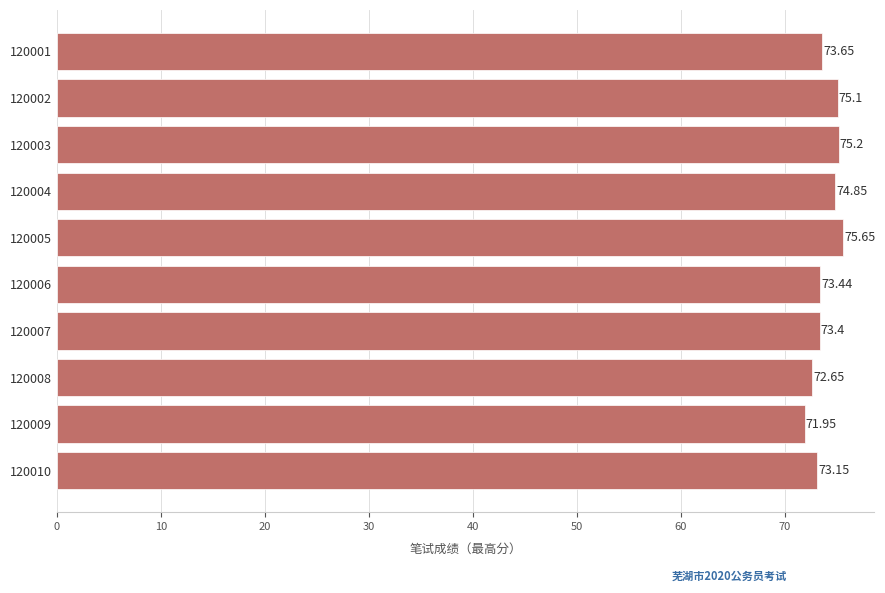

Which label corresponds to the smallest value in the chart?

120009